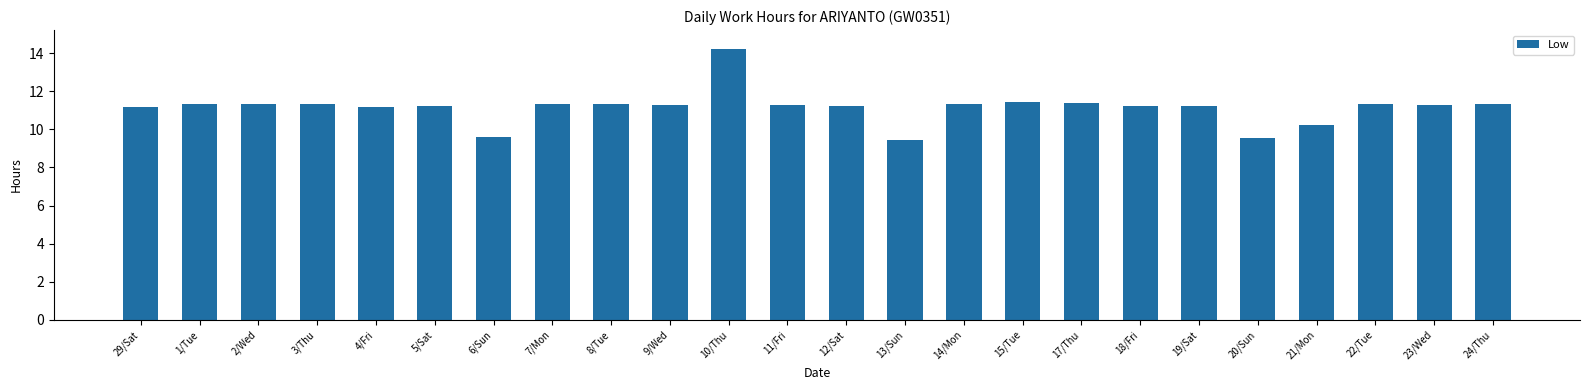

Are the bars horizontal?

No